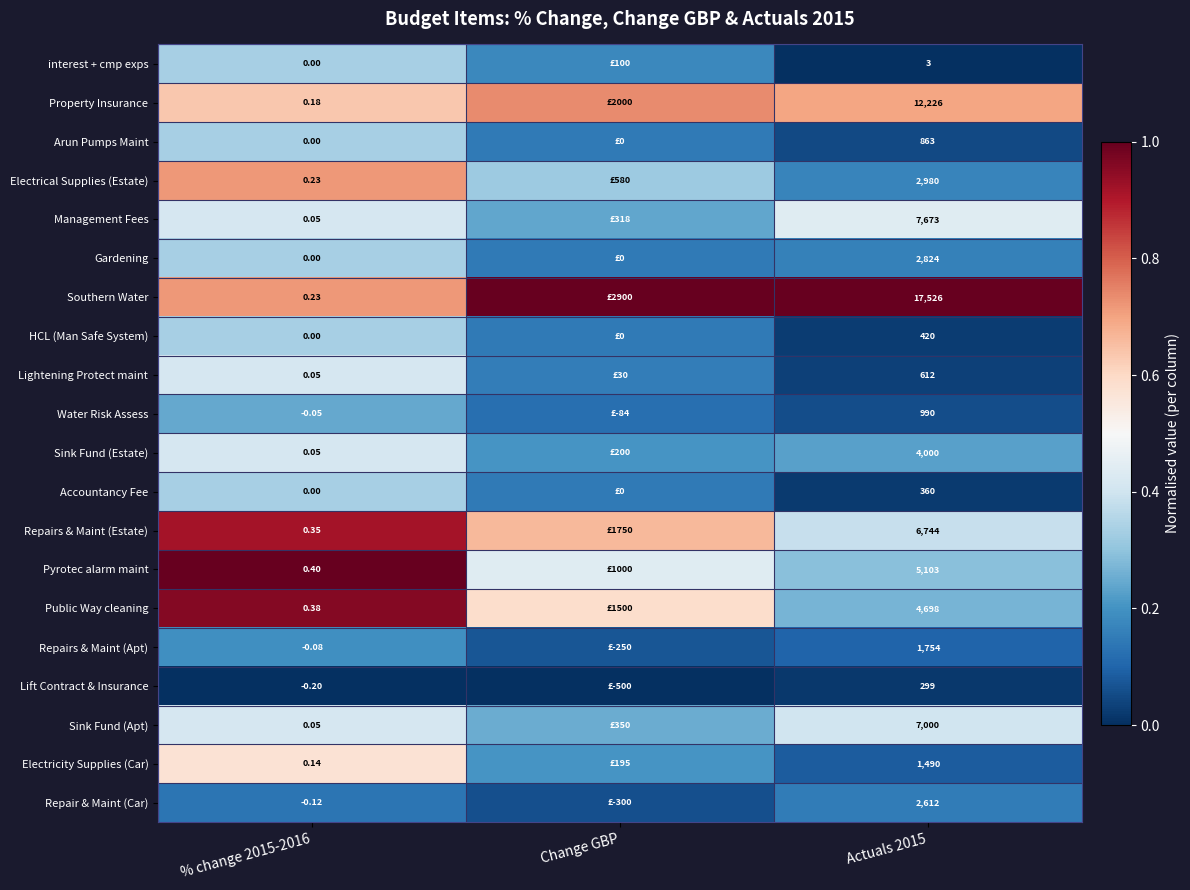

Which series changed the most between % change 2015-2016 and Actuals 2015?

Southern Water